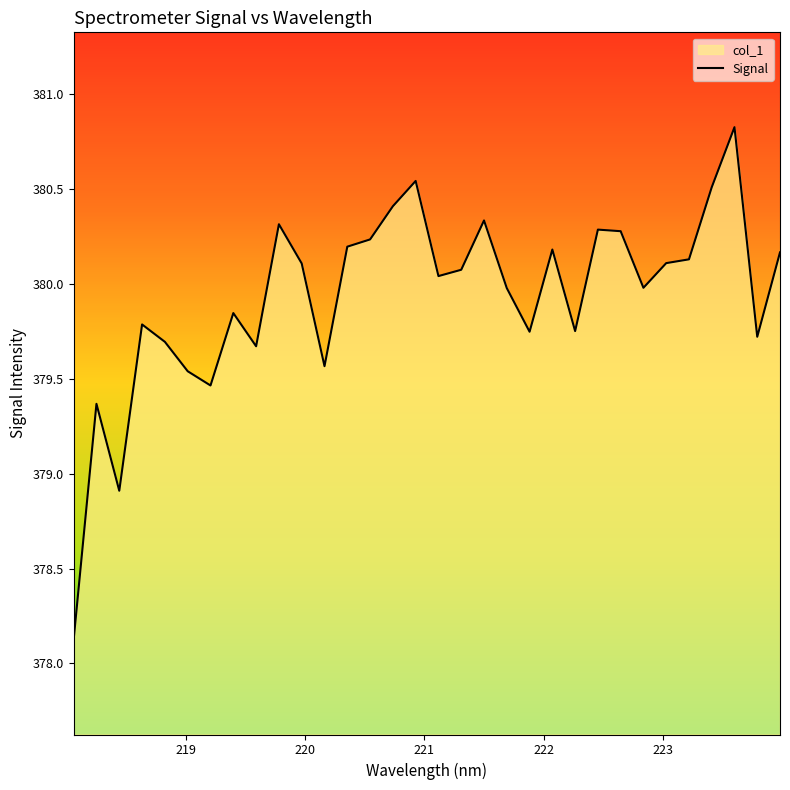

How many data points are less than 380?

15